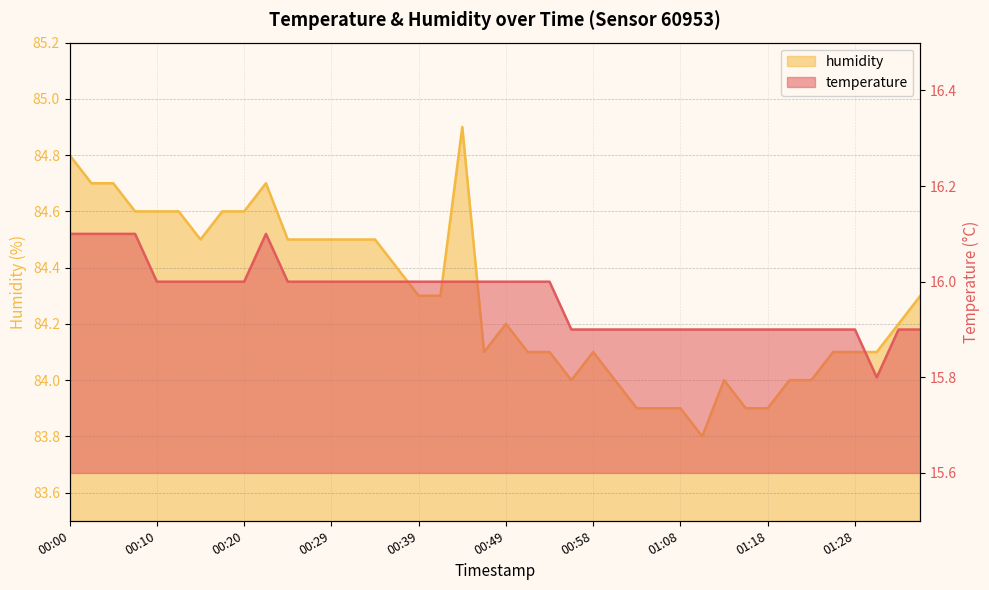

What is the difference between the maximum and minimum values in the temperature series?

0.3